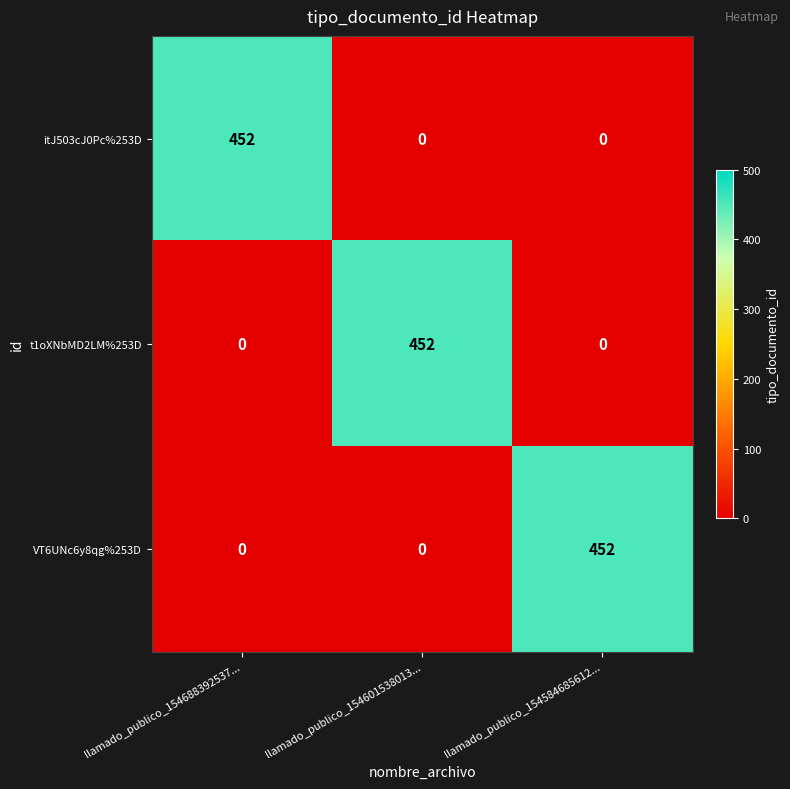

Is it true that VT6UNc6y8qg%253D equals -247 at llamado_publico_154688392537...?

False